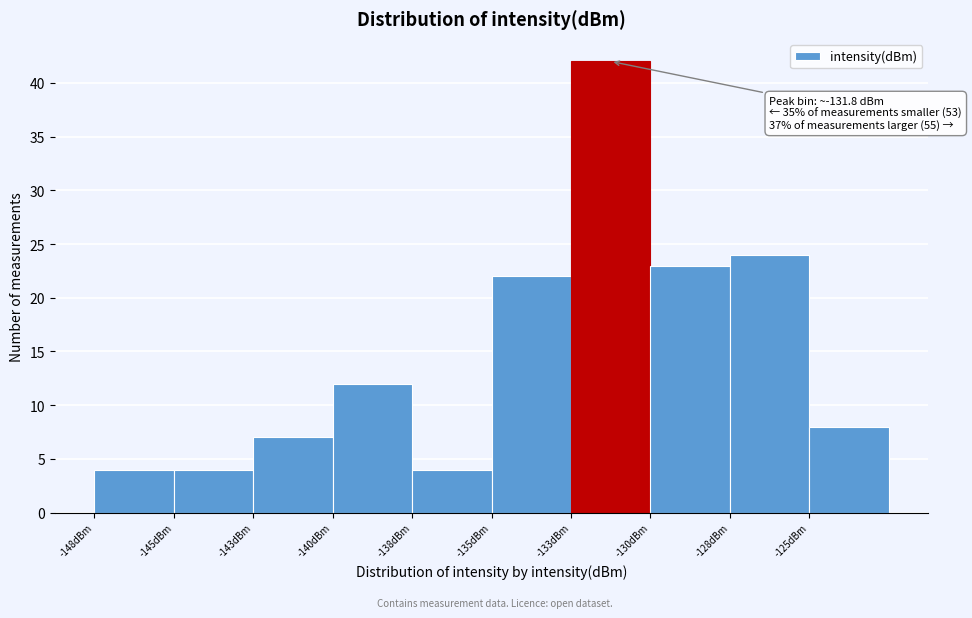

Reading right to left, extract all data points from this chart.

-125dBm=8	-128dBm=24	-130dBm=23	-133dBm=42	-135dBm=22	-138dBm=4	-140dBm=12	-143dBm=7	-145dBm=4	-148dBm=4